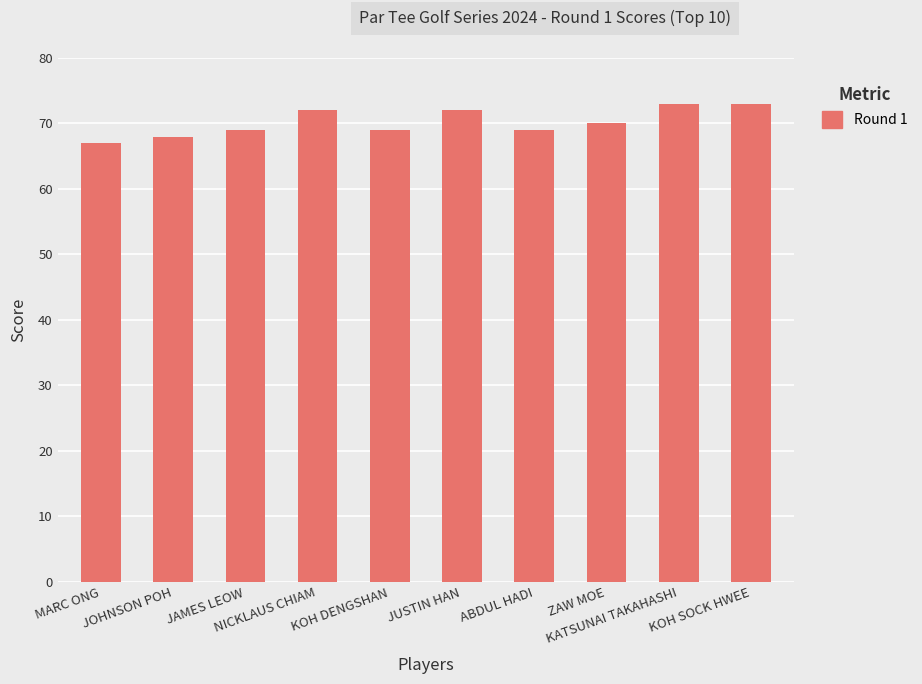

What is the minimum value shown in the chart?

67